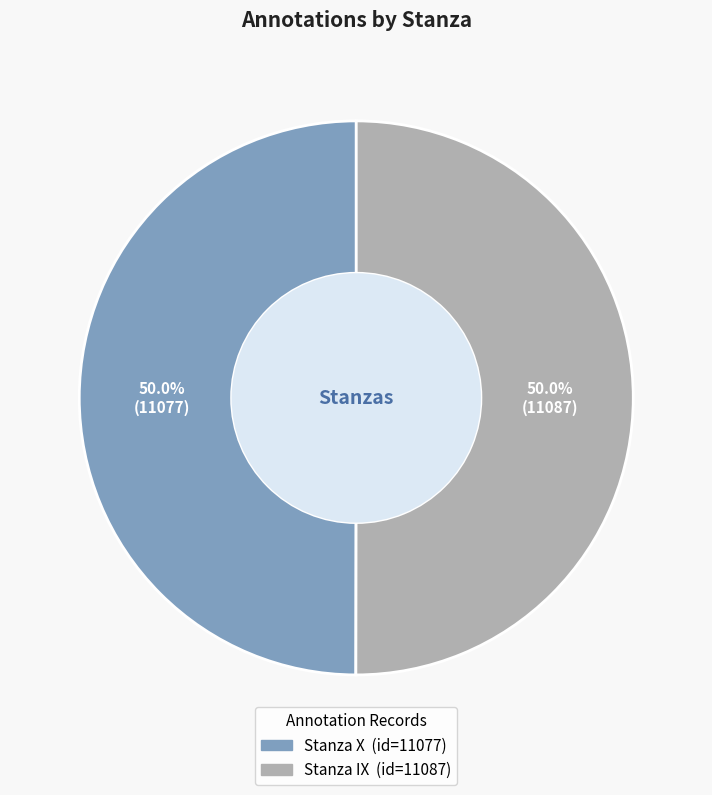

To the nearest percent, what is the combined percentage of Stanza IX and Stanza X?

100%